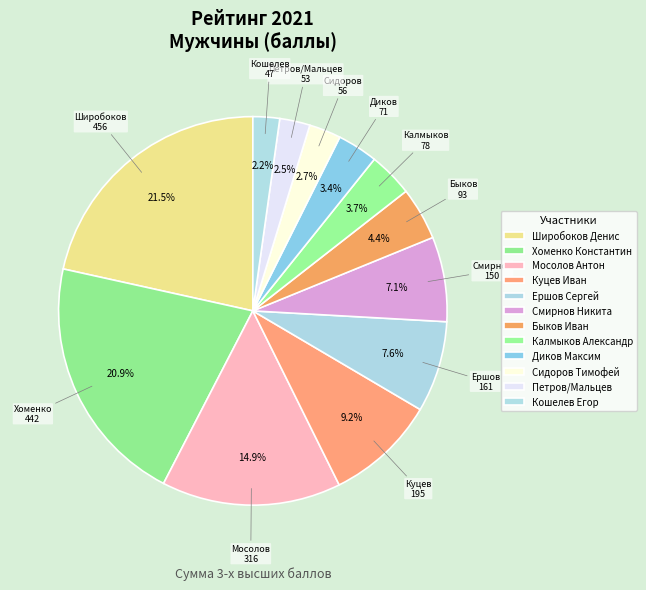

The Смирнов Никита slice represents 7% of the pie. True or false?

True